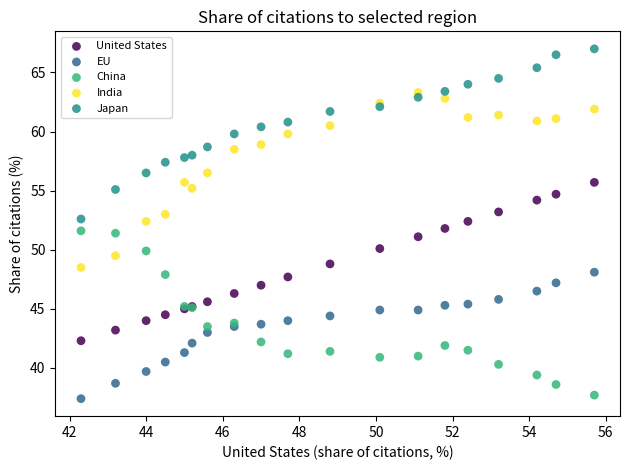

Which series contains the highest Y value?

Japan